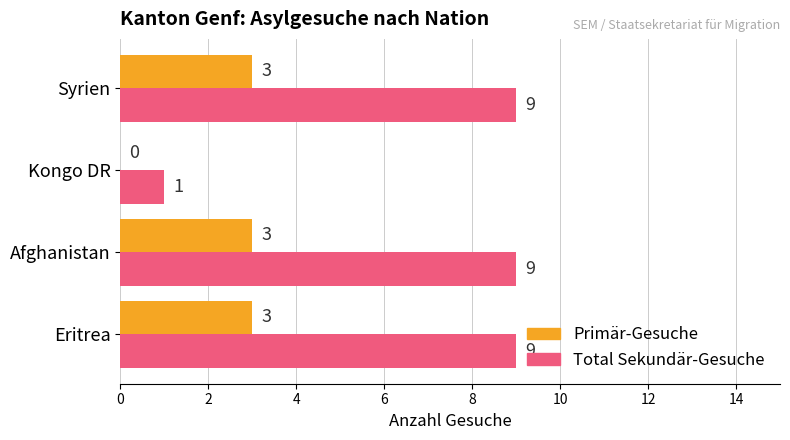

Which series has the largest range (max minus min)?

Total Sekundär-Gesuche